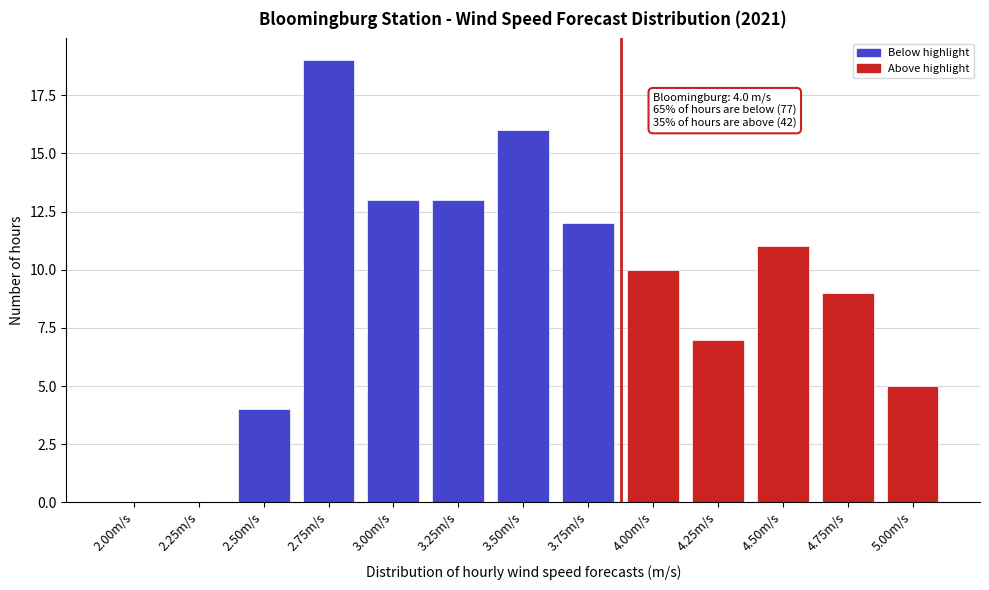

Reading right to left, transcribe all the data shown in this chart.

5.00m/s=5	4.75m/s=9	4.50m/s=11	4.25m/s=7	4.00m/s=10	3.75m/s=12	3.50m/s=16	3.25m/s=13	3.00m/s=13	2.75m/s=19	2.50m/s=4	2.25m/s=0	2.00m/s=0